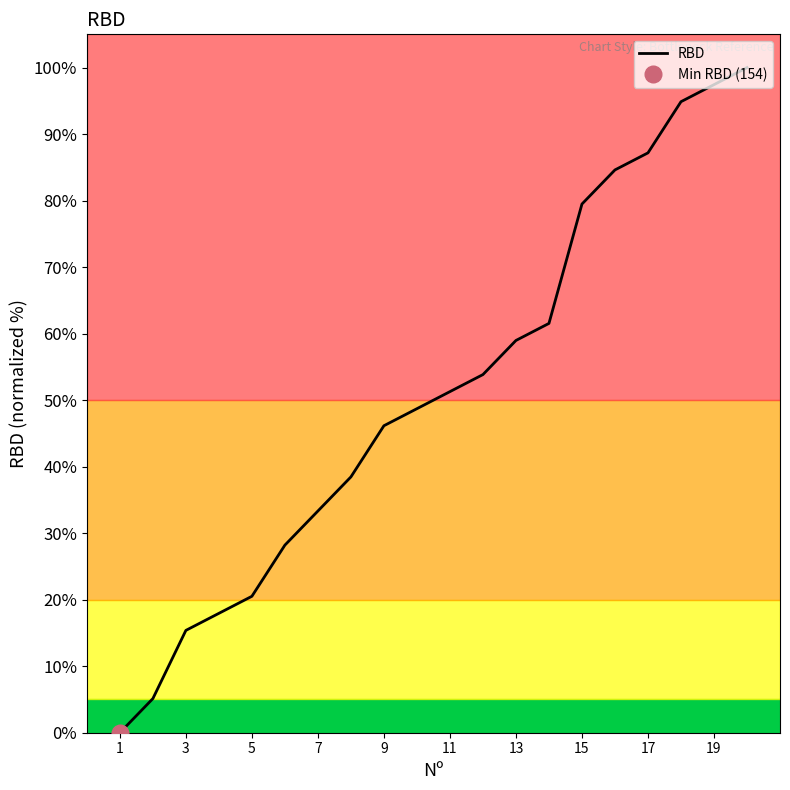

Count the number of values greater than 51.

10